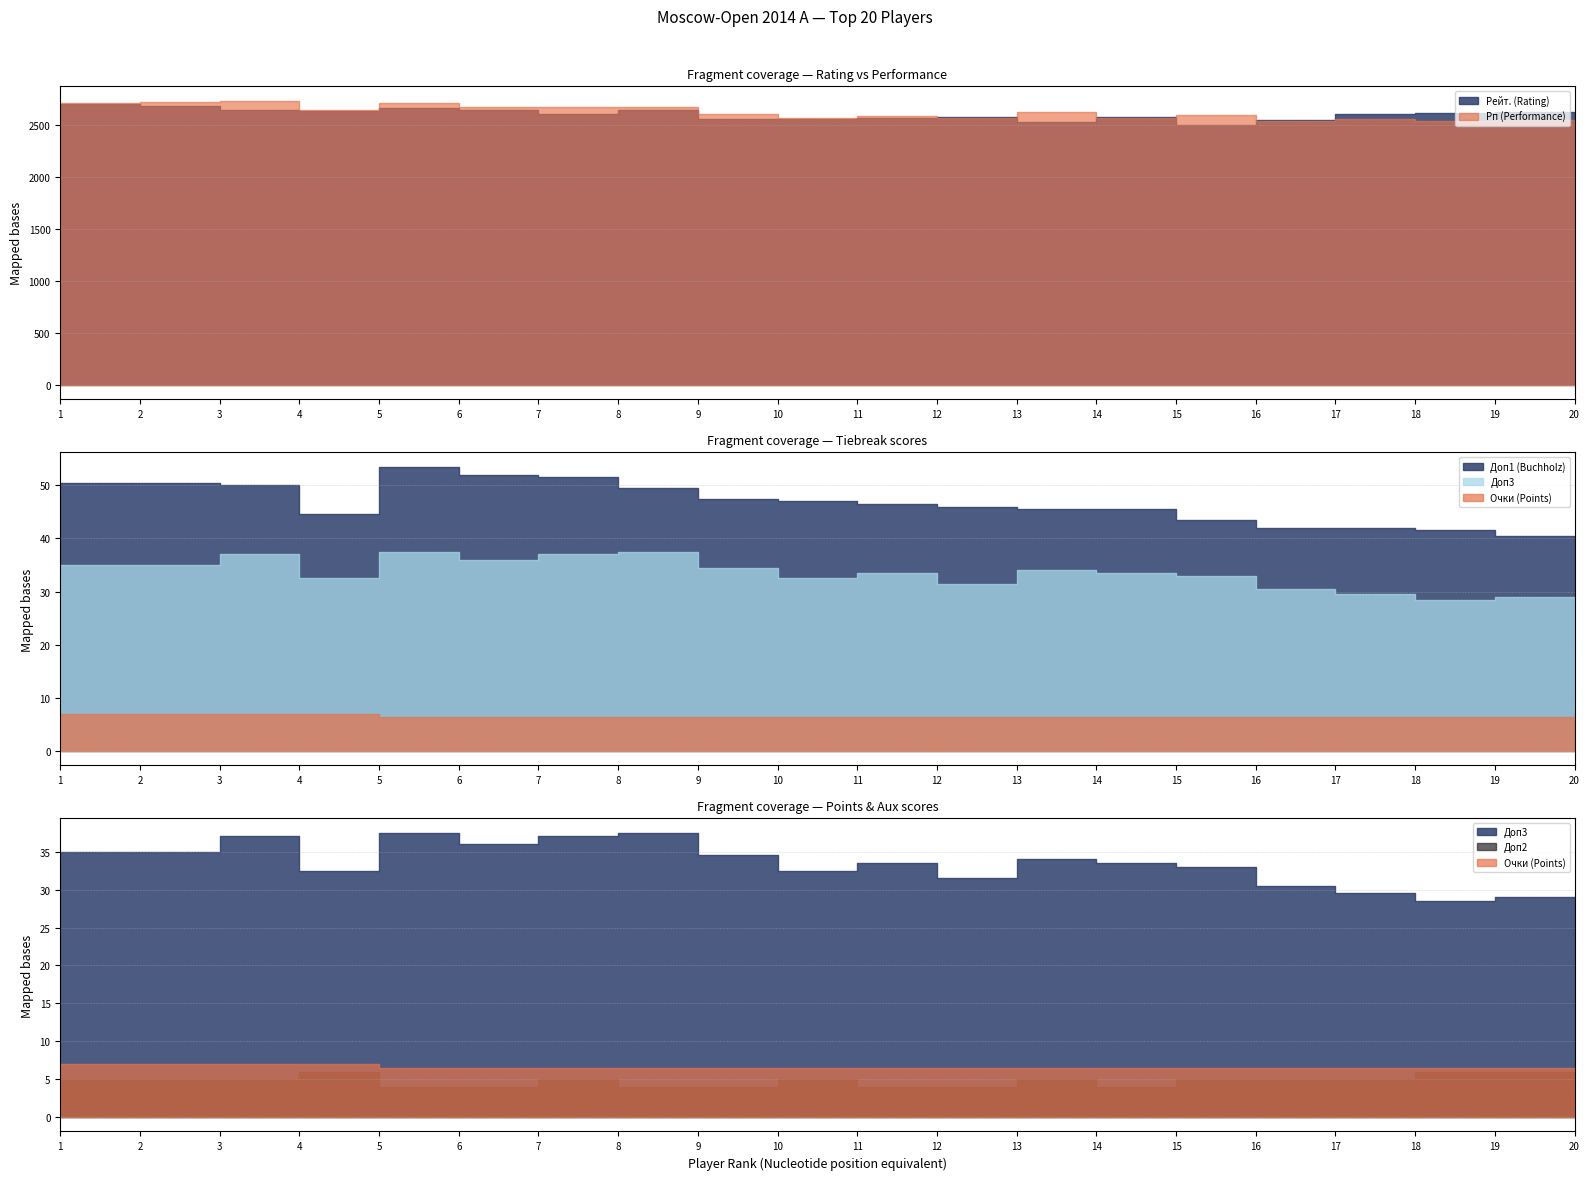

How many data points in Рейт. (Rating) are less than 2613?

10